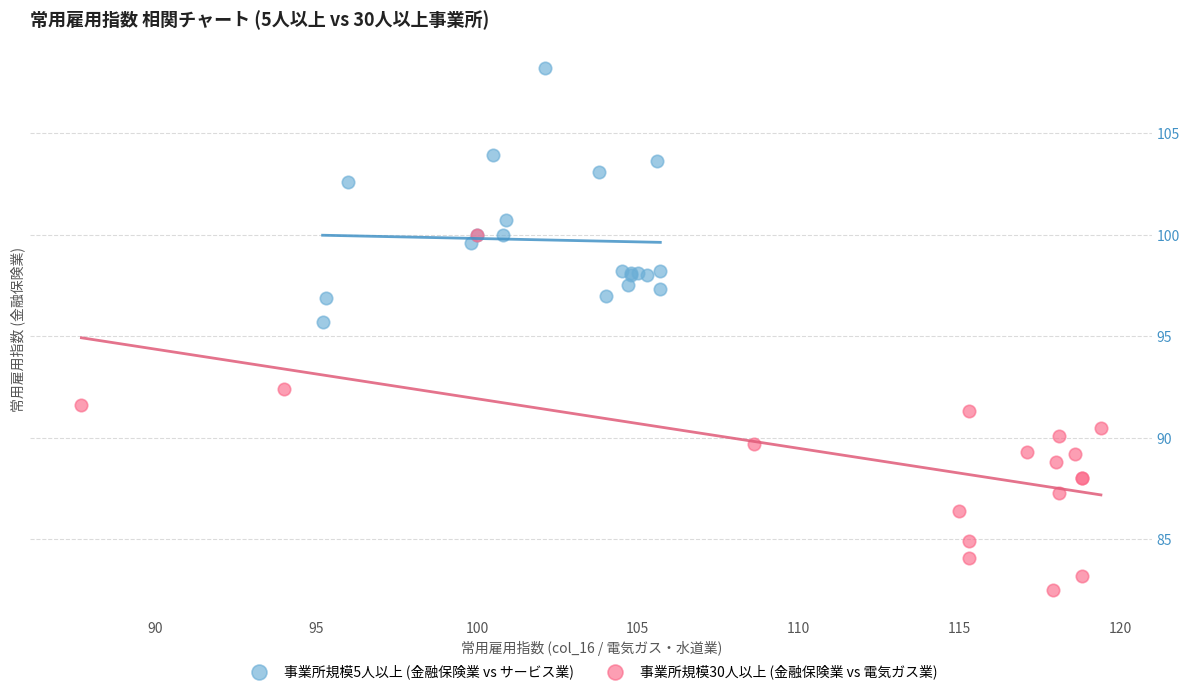

Which series contains the lowest Y value?

事業所規模30人以上 (金融保険業 vs 電気ガス業)